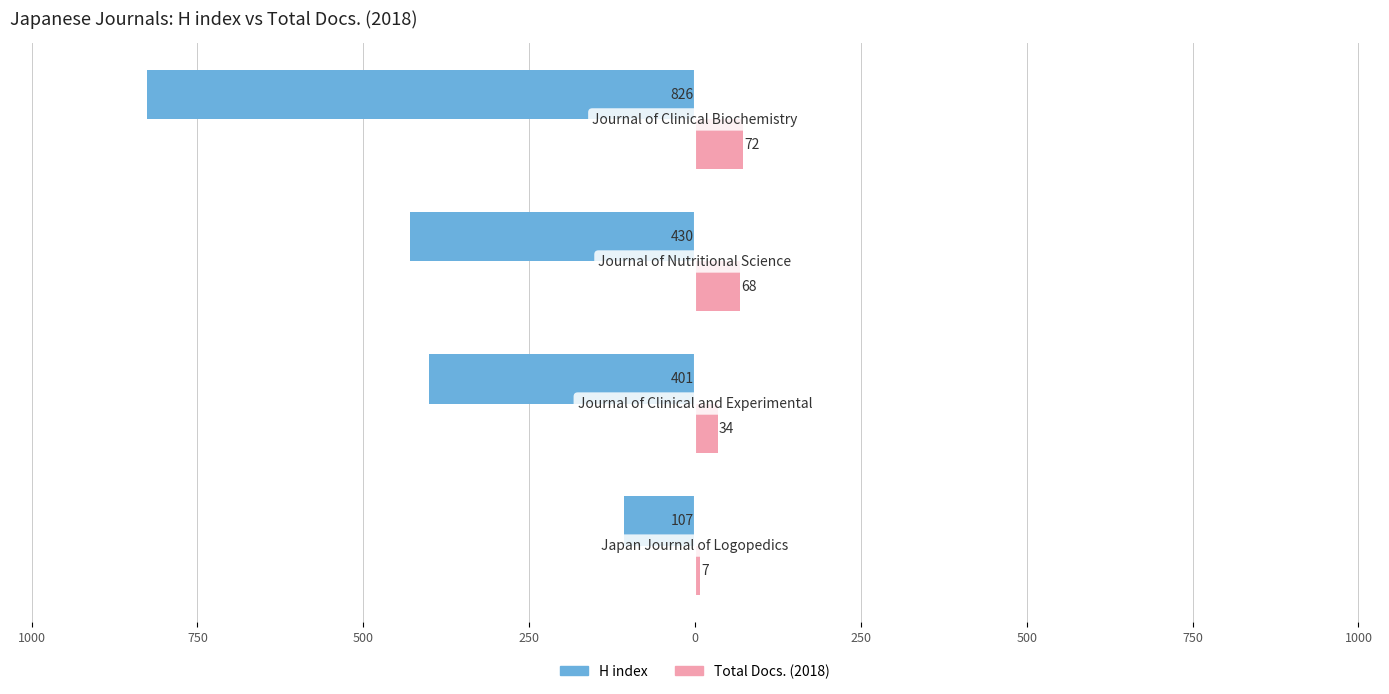

What are all the series names shown in the legend?

H index, Total Docs. (2018)